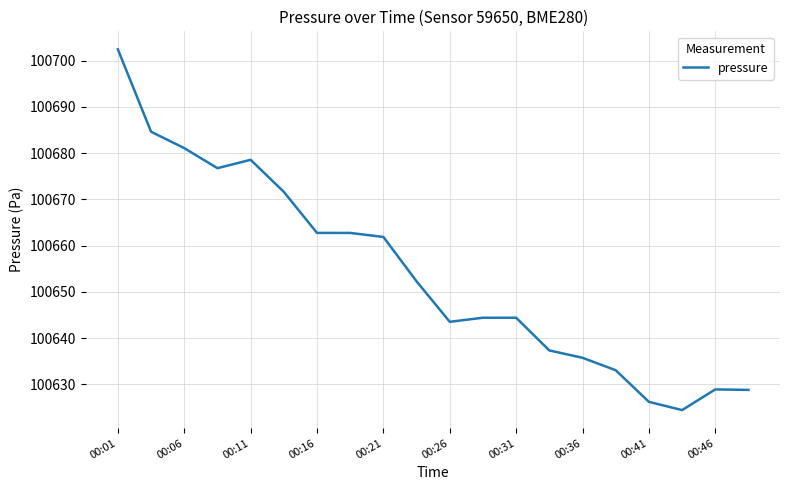

What is the maximum value shown in the chart?

100702.4